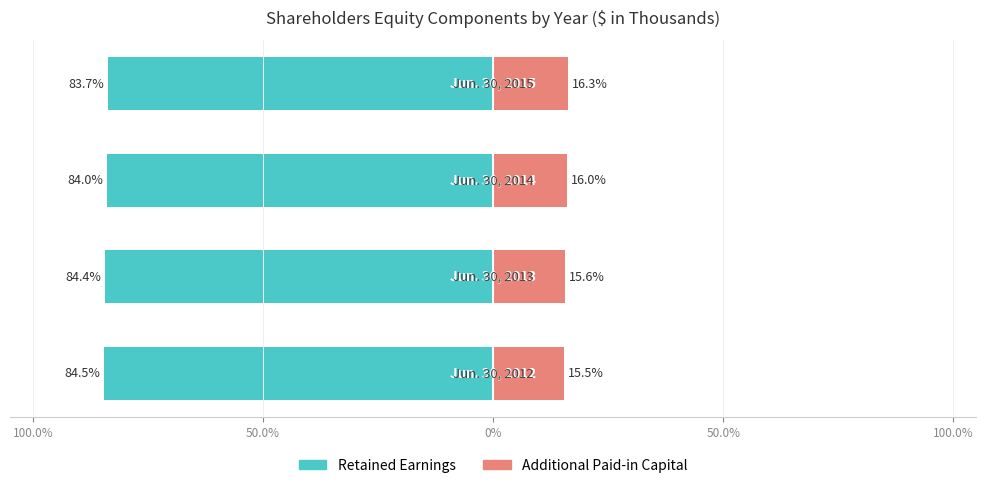

What is the highest value of the Retained Earnings series?

-83.7